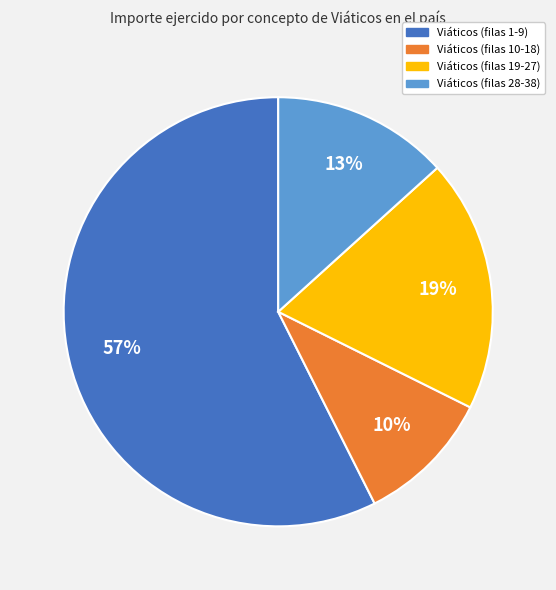

Rank the categories by value from highest to lowest.

Viáticos (filas 1-9), Viáticos (filas 19-27), Viáticos (filas 28-38), Viáticos (filas 10-18)